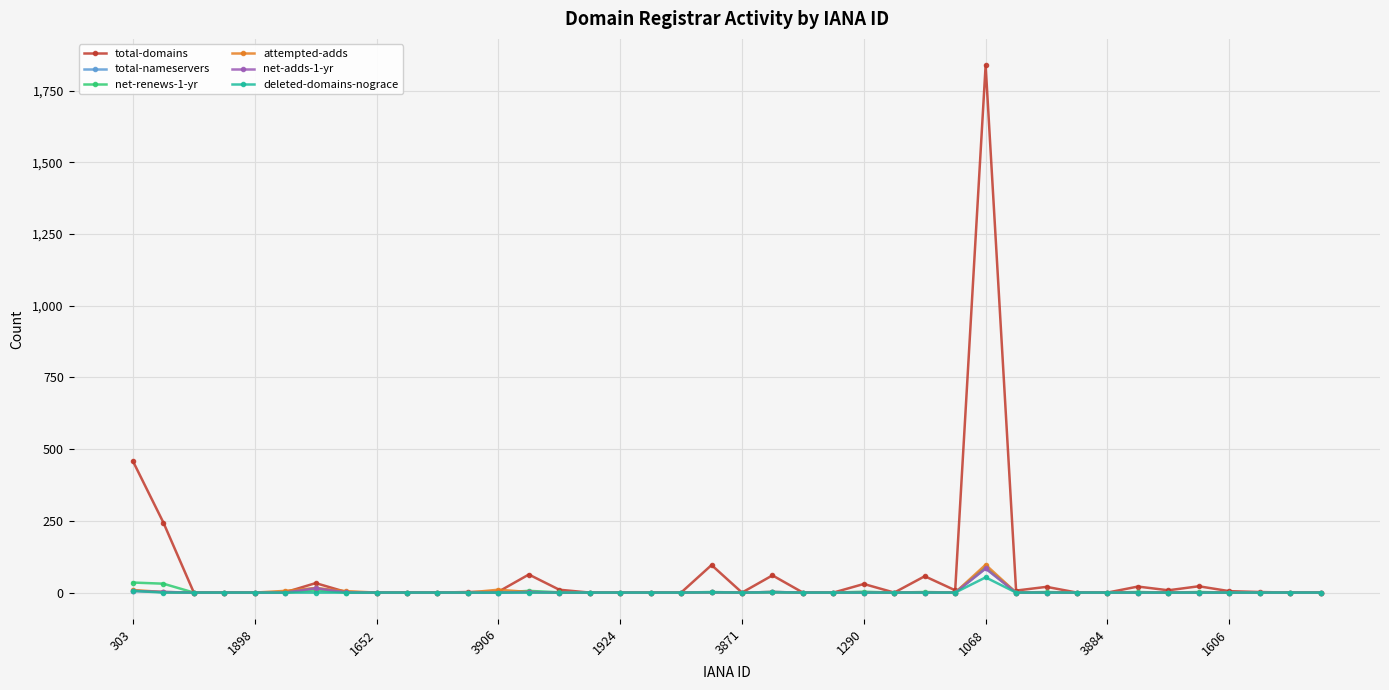

True or false: attempted-adds has more than 0 interior local peaks.

True